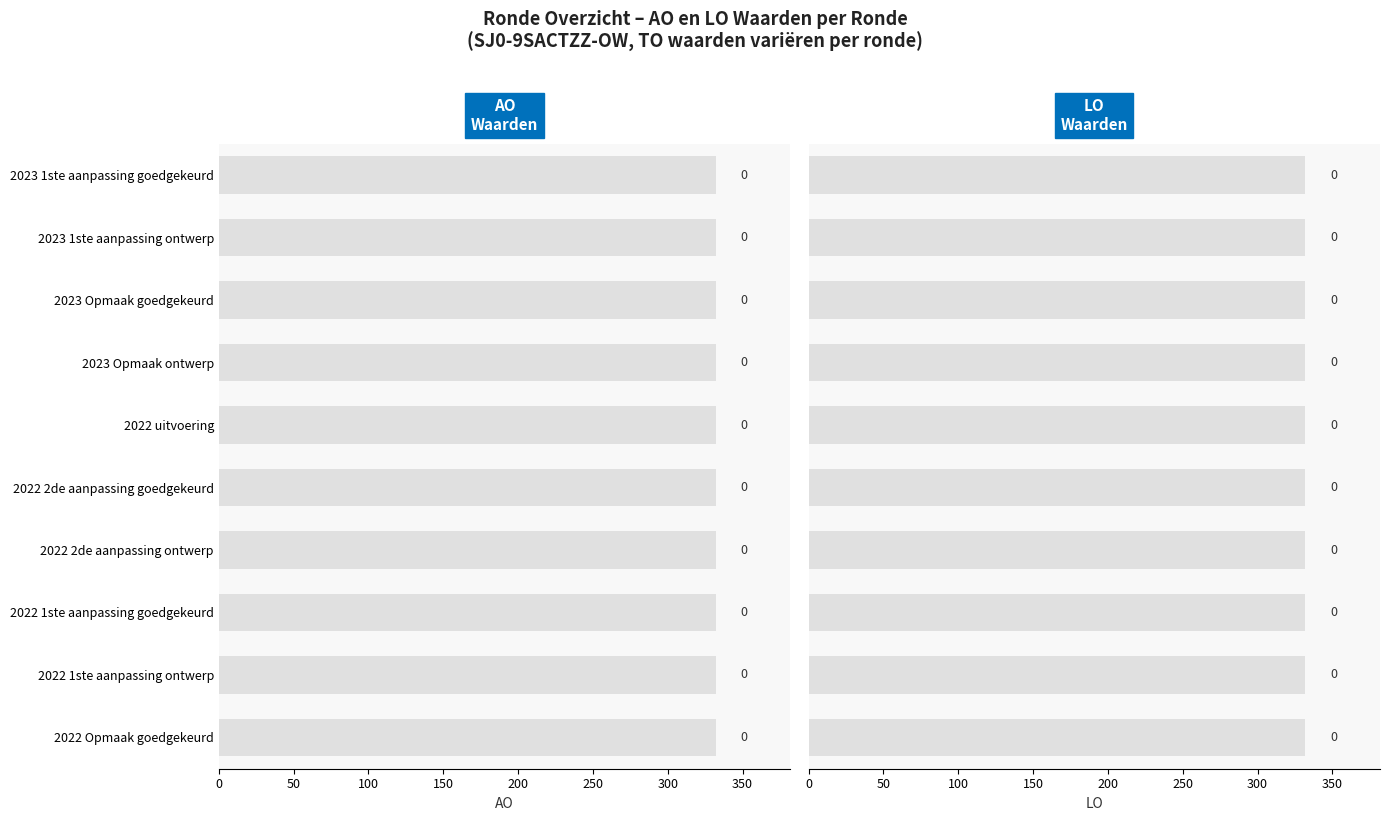

At how many categories does at least one series exceed 30?

10